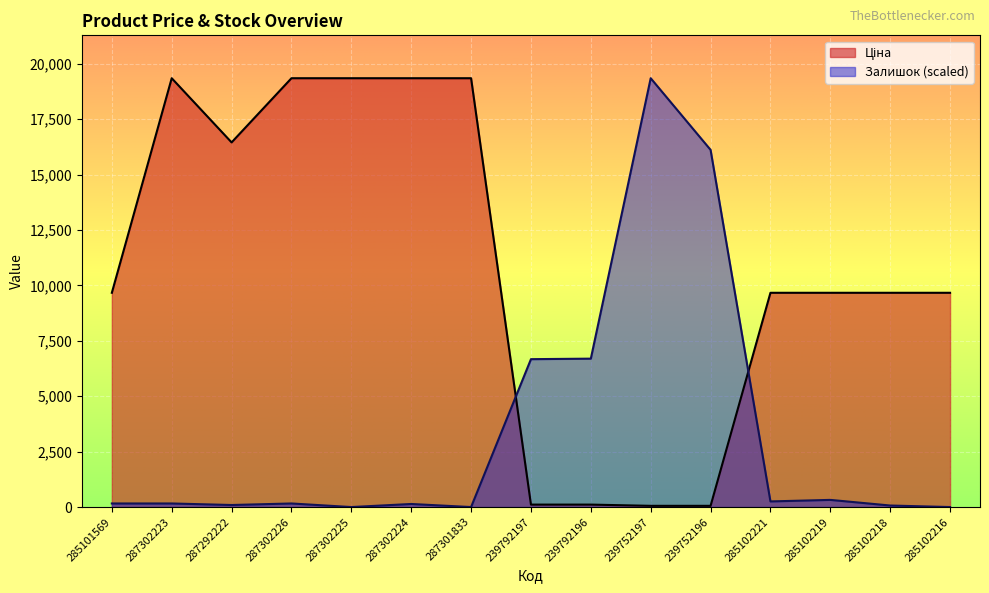

Is it true that Залишок equals 6693.9 at 239792196?

True